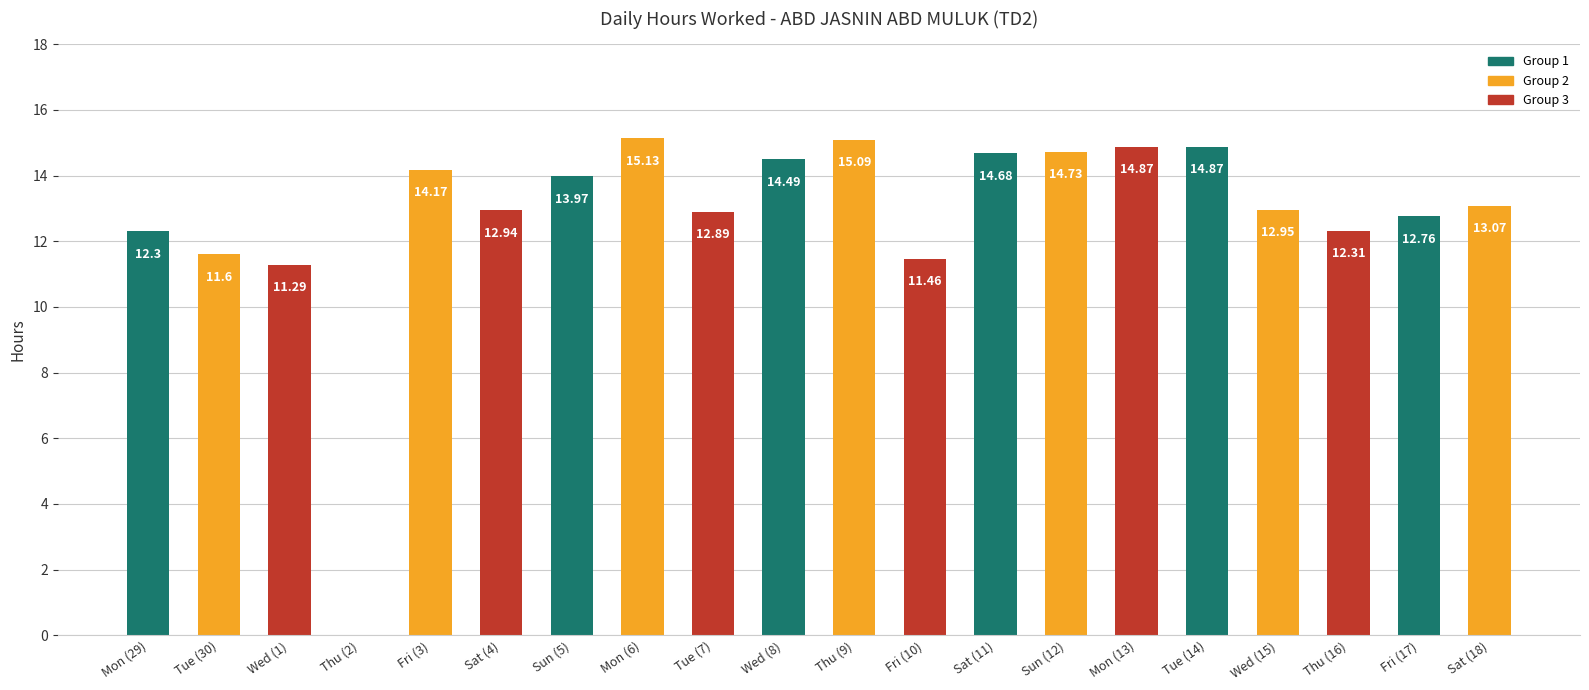

What is the sum of the values at Mon (6) and Mon (13)?

30.0